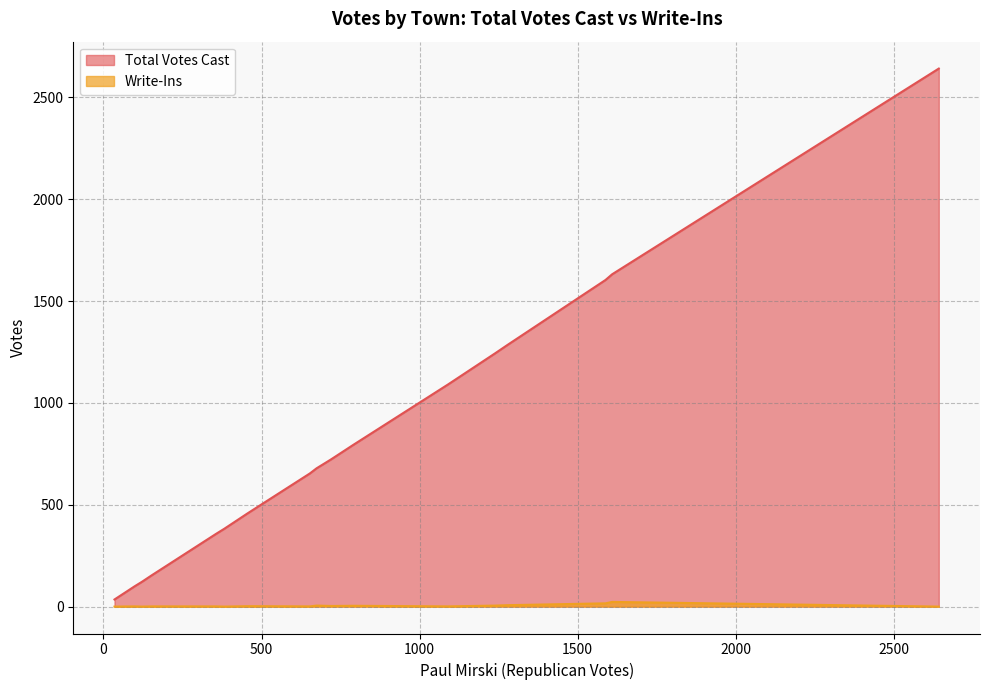

How many lines are shown in the chart?

2